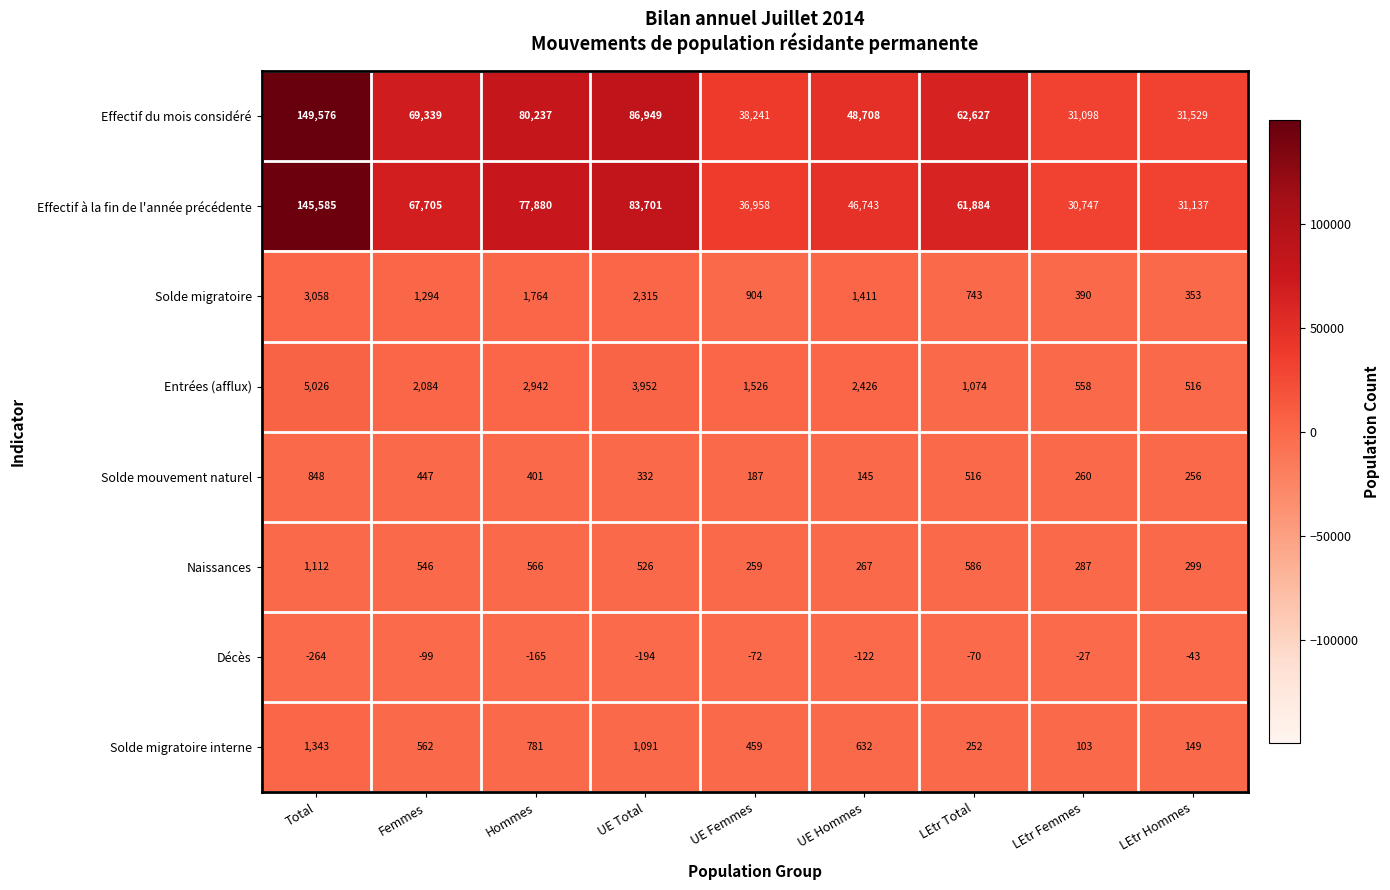

What is the sum of all Effectif du mois considéré values?

598304